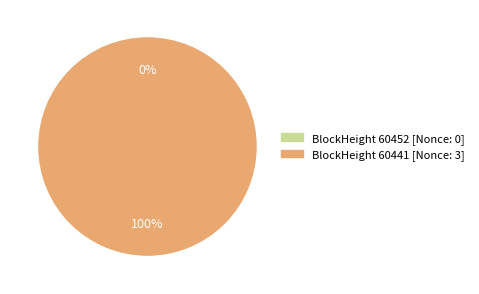

Does 60452 account for over 50% of the chart?

No